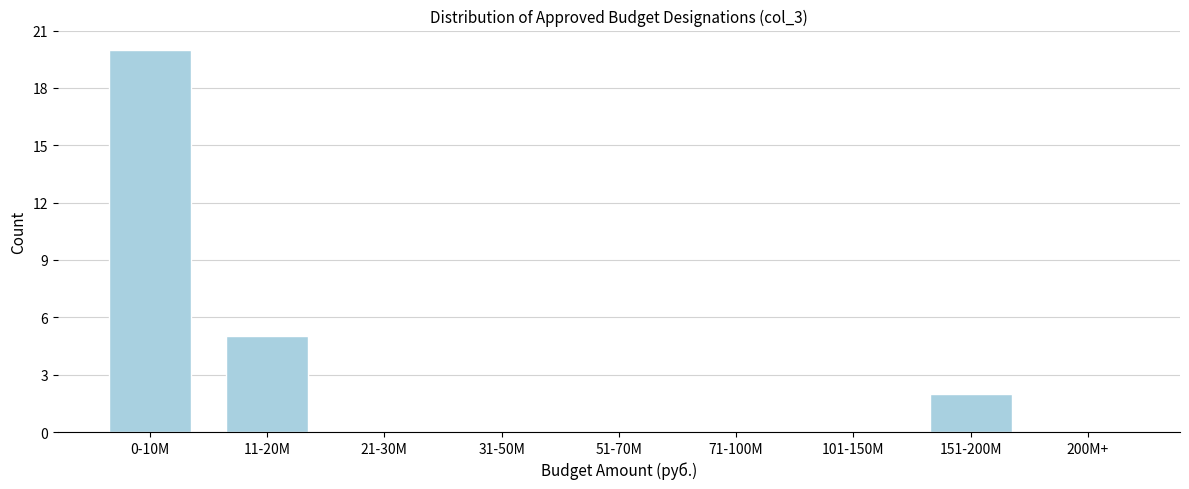

Reading right to left, transcribe all the data shown in this chart.

200M+=0	151-200M=2	101-150M=0	71-100M=0	51-70M=0	31-50M=0	21-30M=0	11-20M=5	0-10M=20